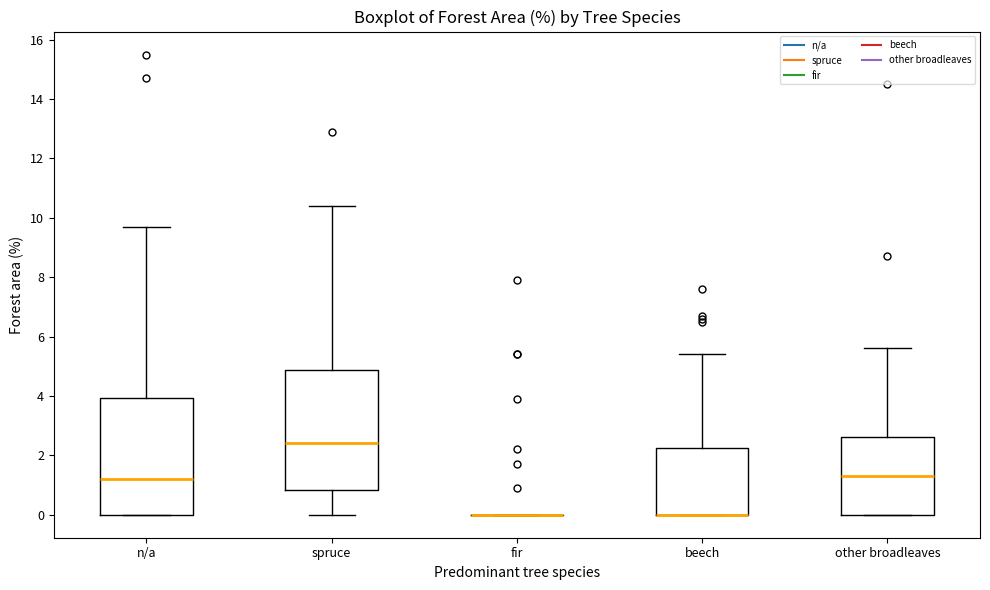

Reading left to right, read every box against the y-axis: the position of its median line, the range the box covers, and the ends of its whiskers. The values are not printed on the chart, so give them approximately, as read against the axis.

n/a: median 1.2, box 0.0 to 4.0, whiskers 0.0 to 9.8
spruce: median 2.4, box 0.8 to 4.8, whiskers 0.0 to 10.4
fir: box collapsed to a line at 0.0, whiskers 0.0 to 0.0
beech: median 0.0 (drawn on the box's lower edge), box 0.0 to 2.2, whiskers 0.0 to 5.4
other broadleaves: median 1.4, box 0.0 to 2.6, whiskers 0.0 to 5.6